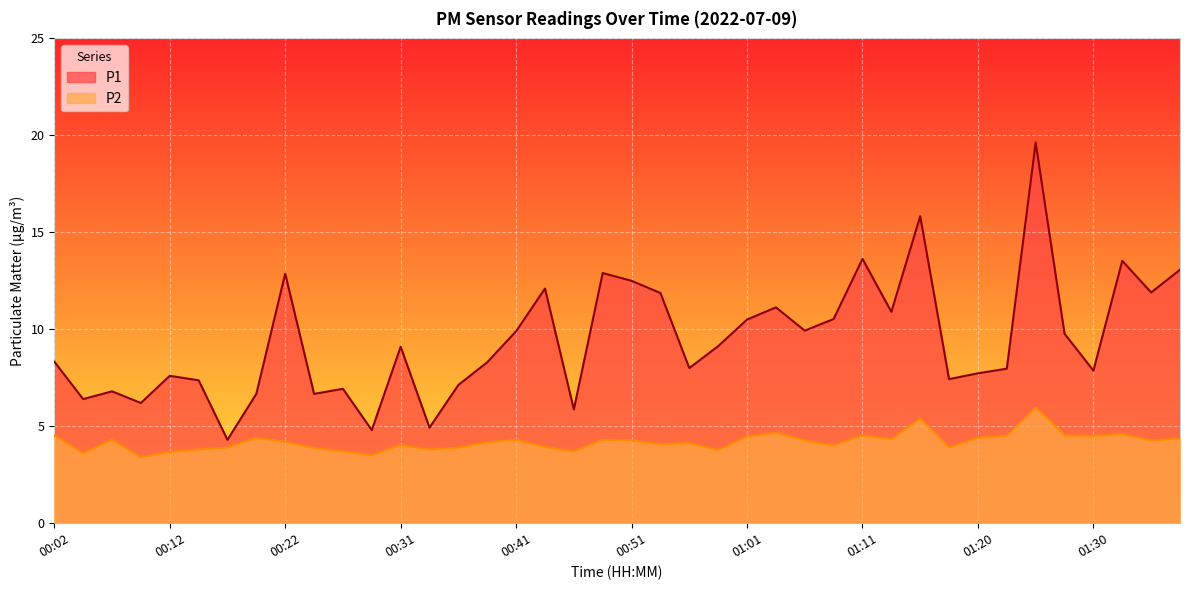

What is the sum of the P1 values at 00:41 and 00:58?

19.0